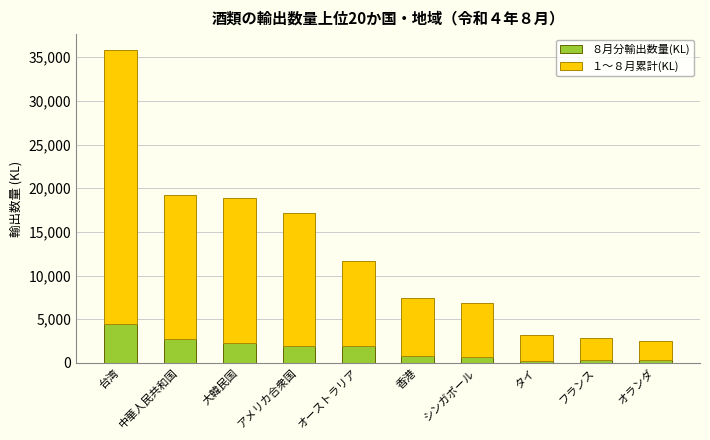

What is the highest value of the ８月分輸出数量(KL) series?

4428.1